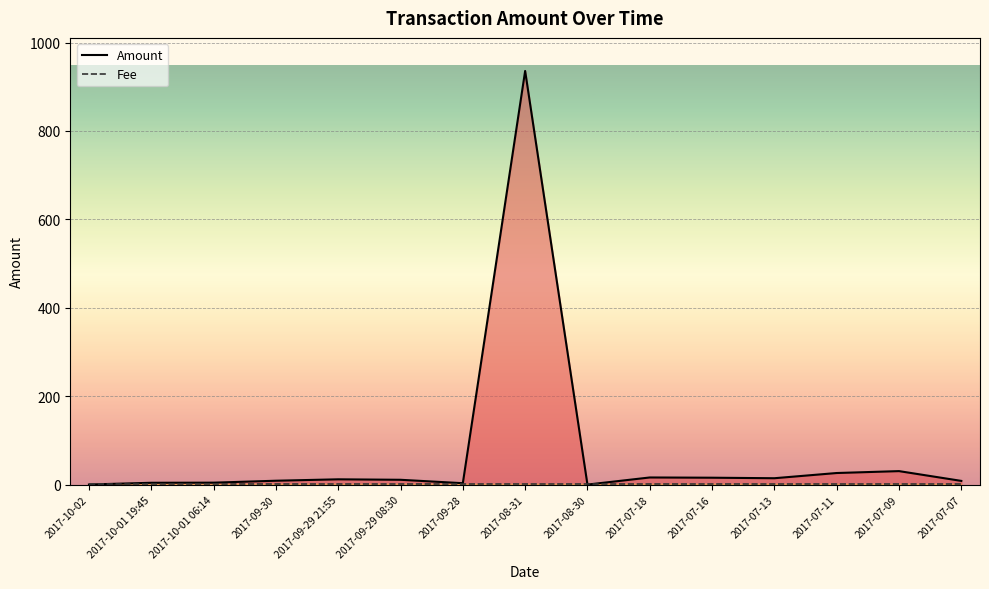

How many data points in Amount are above 10?

8